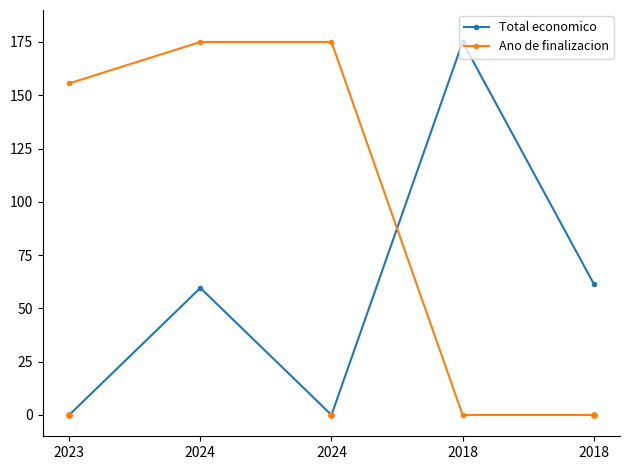

What is the total value across all series at 2018?

175.0